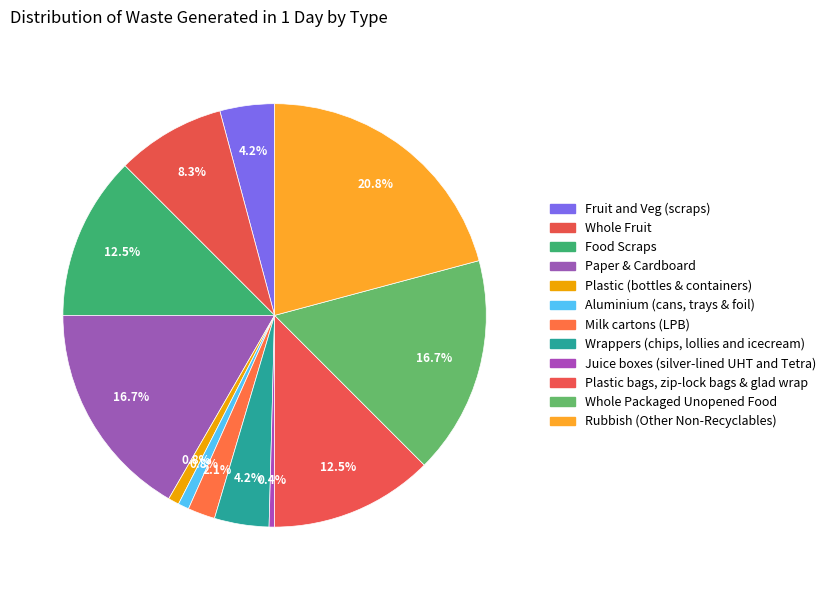

Which slice is the smallest?

Juice boxes (silver-lined UHT and Tetra)